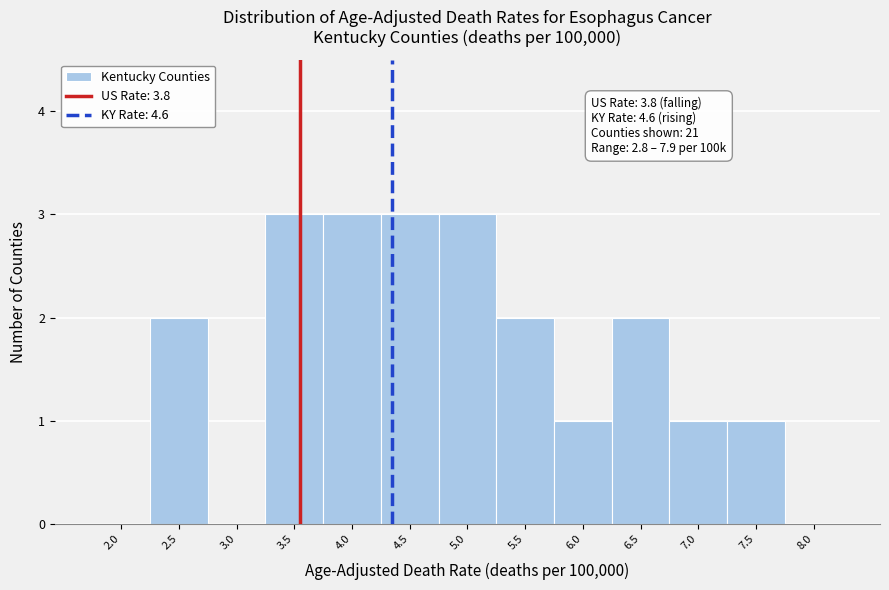

Reading left to right, extract all data points from this chart.

2.0=0	2.5=2	3.0=0	3.5=3	4.0=3	4.5=3	5.0=3	5.5=2	6.0=1	6.5=2	7.0=1	7.5=1	8.0=0